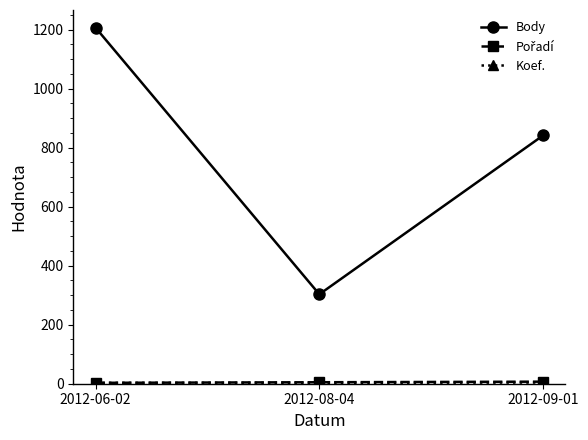

Which series has the largest total across all categories?

Body